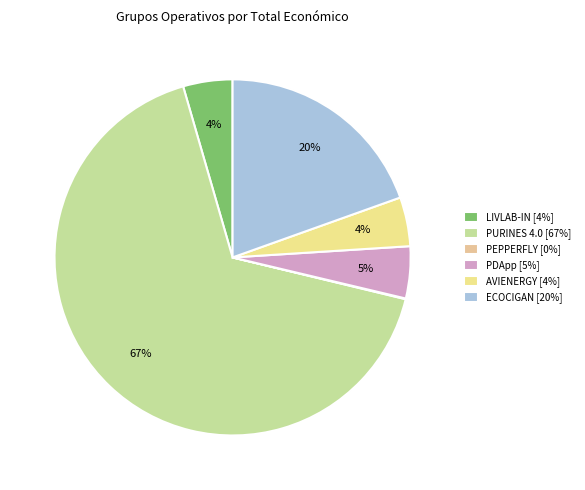

What percentage do PDApp and LIVLAB-IN together represent?

9.2%